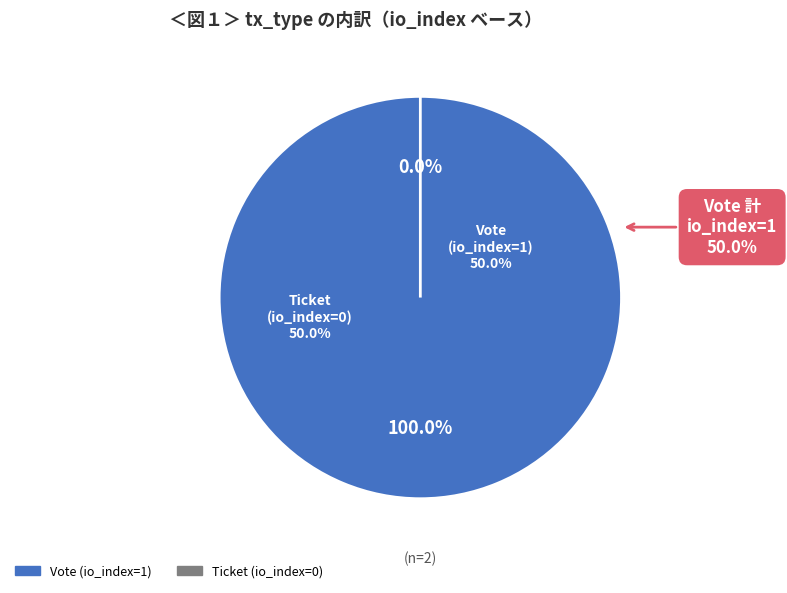

Is there any slice that represents more than half of the pie?

Yes